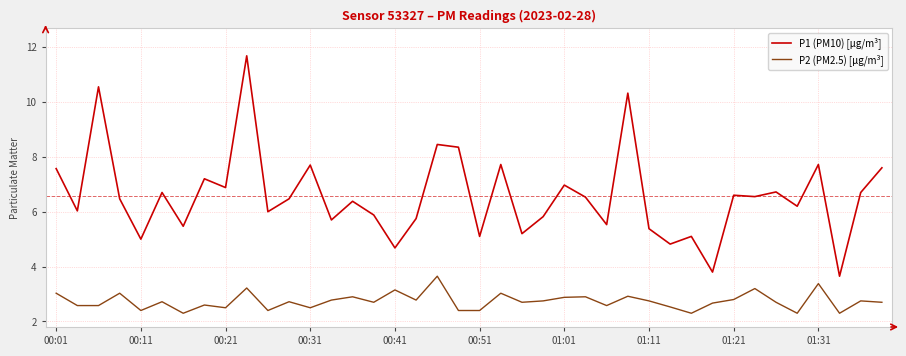

True or false: P2 (PM2.5) [µg/m³] and P1 (PM10) [µg/m³] intersect in this chart.

False